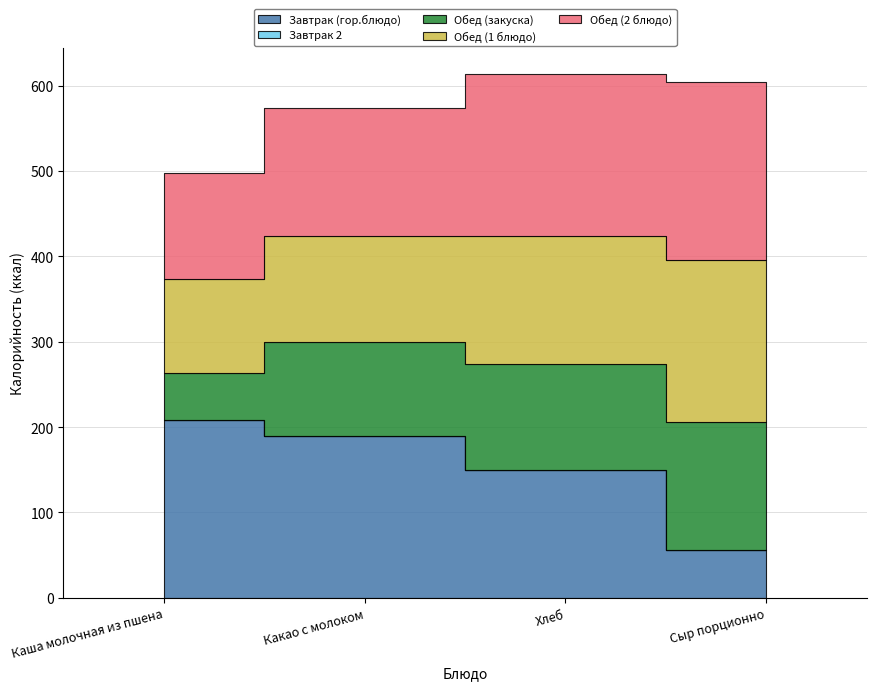

Which series changed the most between Каша молочная из пшена and Сыр порционно?

Завтрак (гор.блюдо)